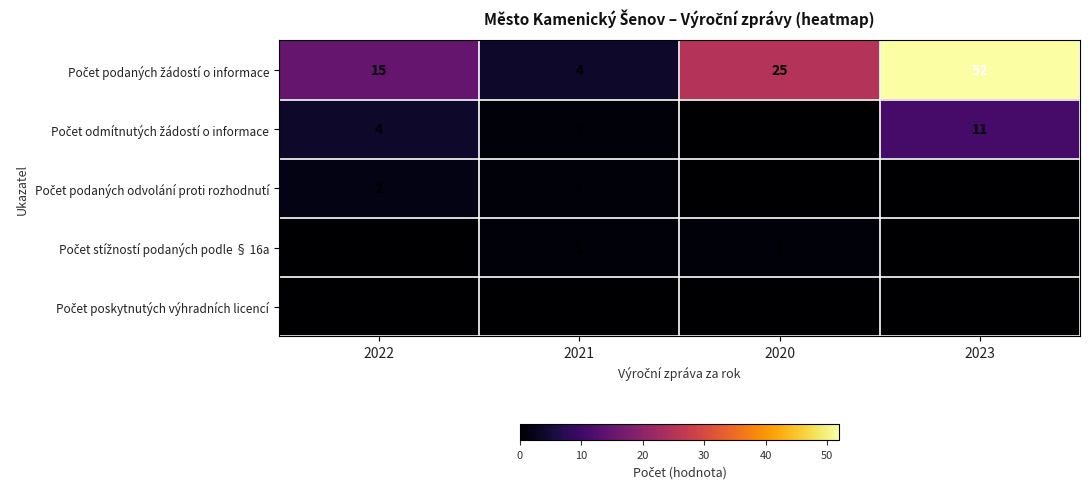

What is the total value across all series at 2022?

21